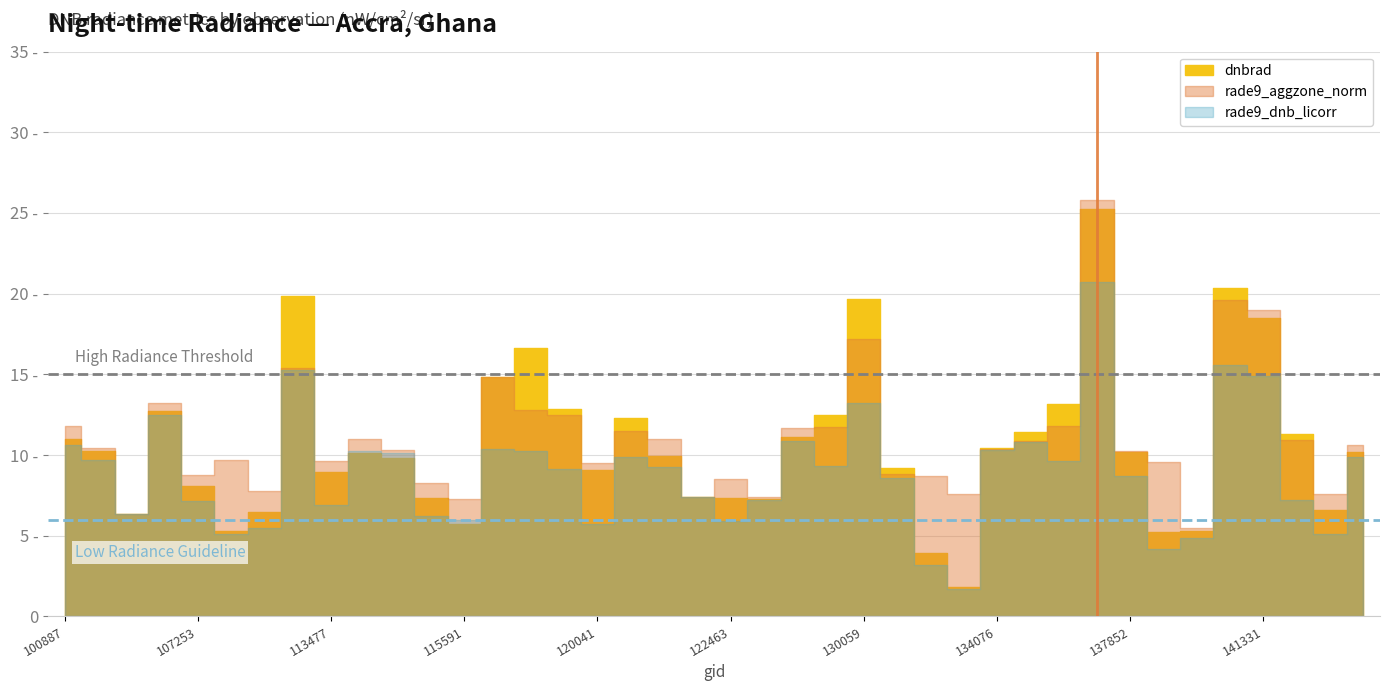

What are all the series names shown in the legend?

dnbrad, rade9_dnb_licorr, rade9_aggzone_norm